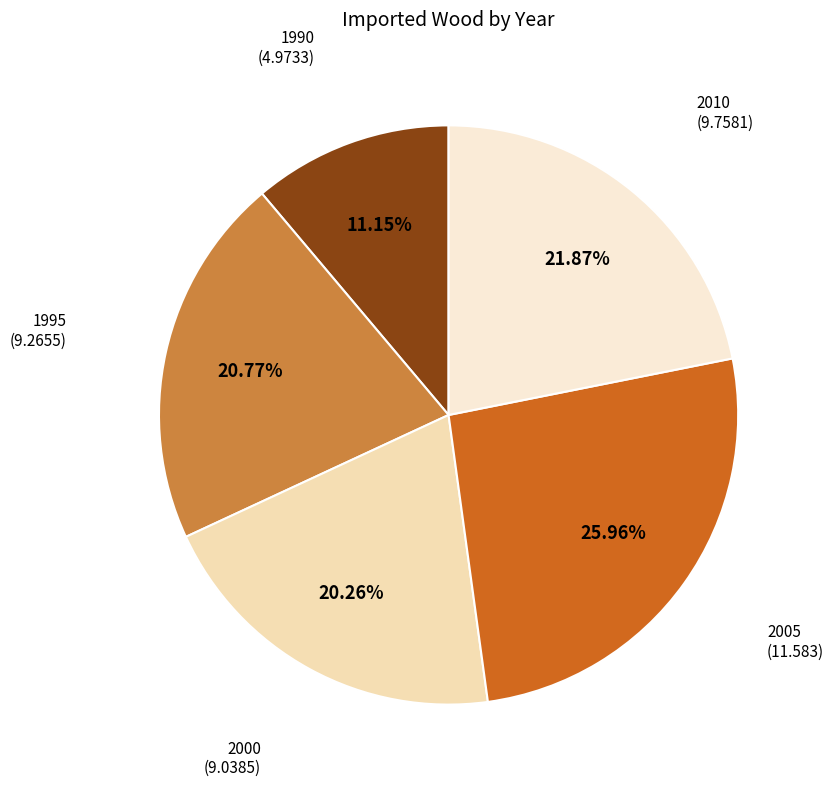

Count the number of slices in the pie.

5